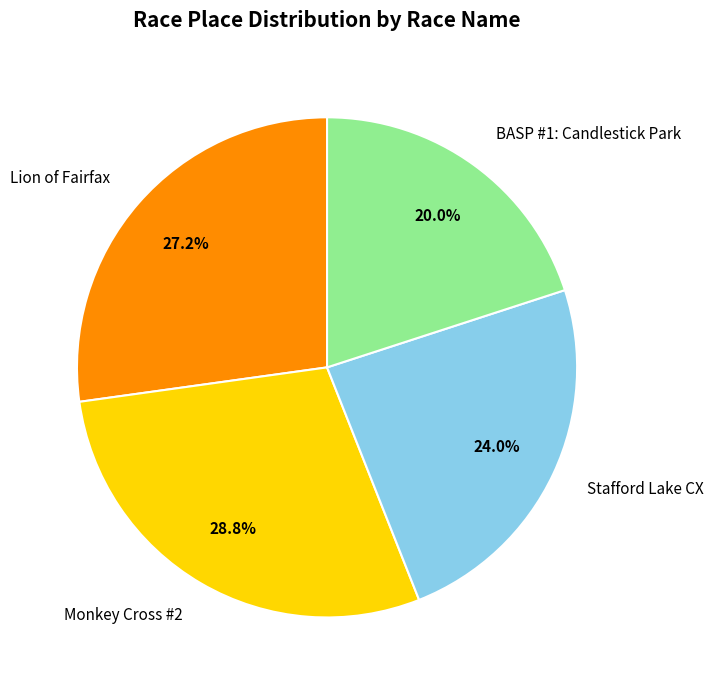

Approximately how many times larger is the value at Lion of Fairfax compared to Stafford Lake CX?

1.1